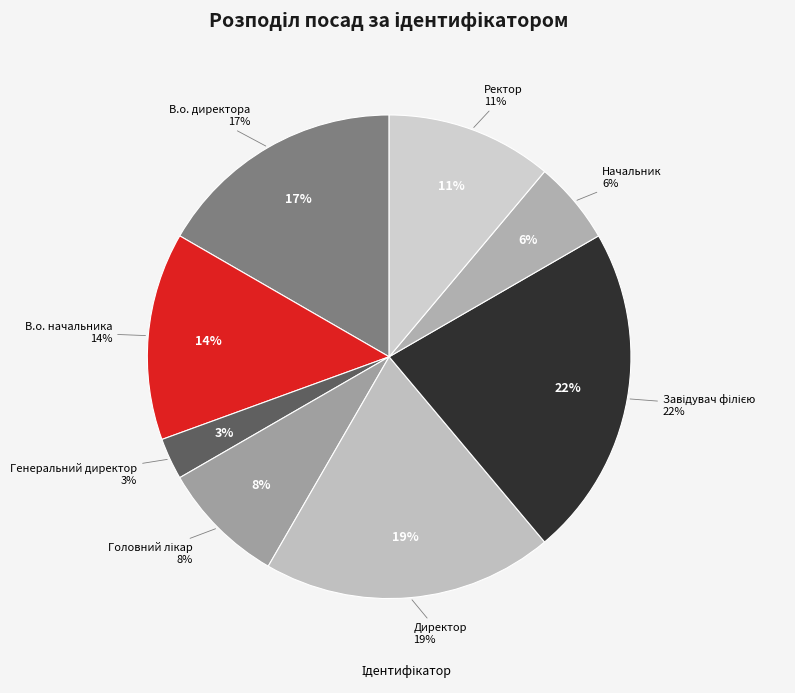

To the nearest percent, what portion does В.о. начальника represent?

14%